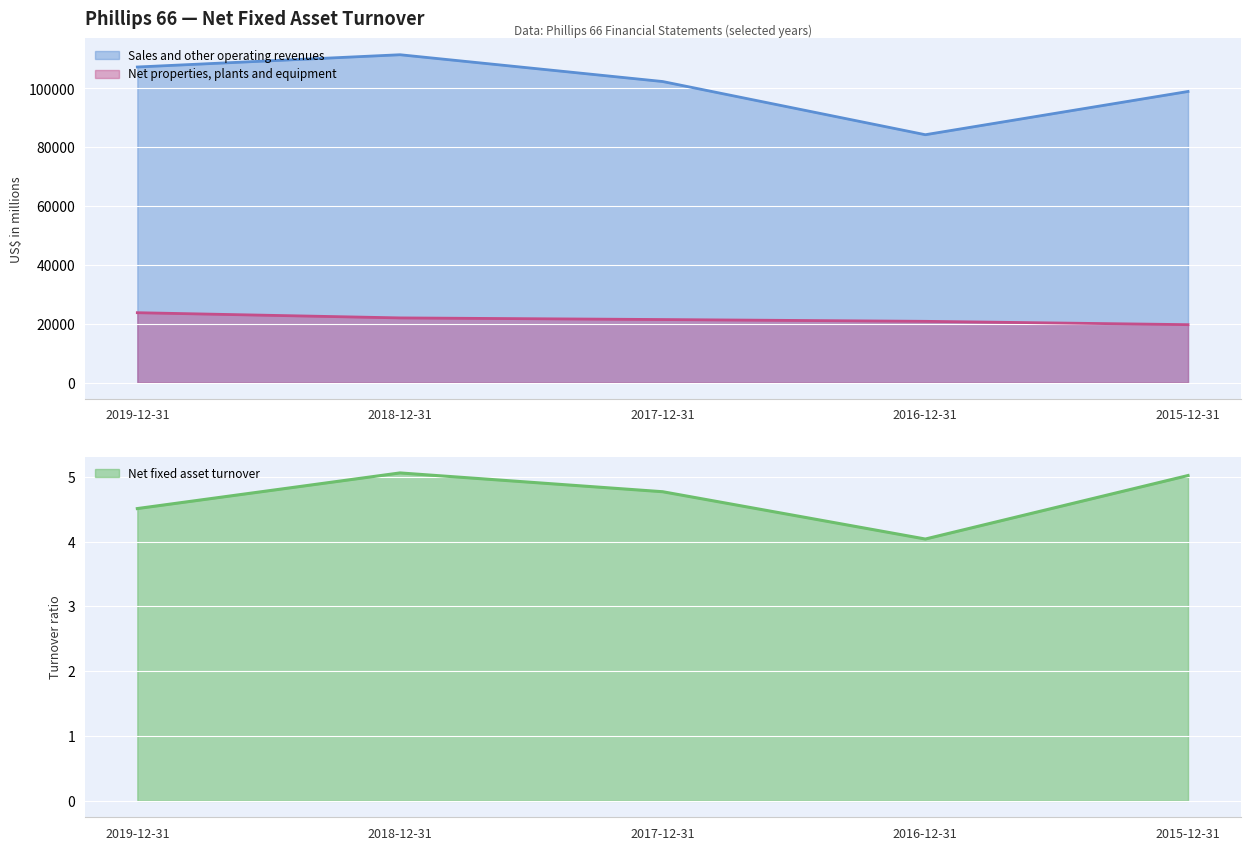

True or false: Sales and other operating revenues and Net properties, plants and equipment cross at least once.

False